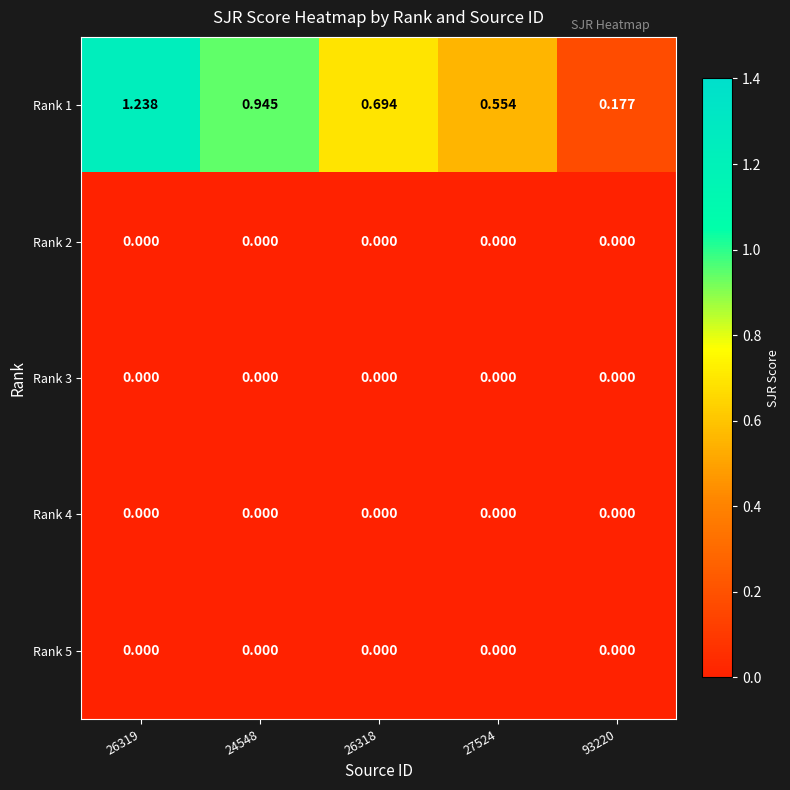

Is the value of Rank 3 at 26319 greater than the value of Rank 1 at 26319?

No